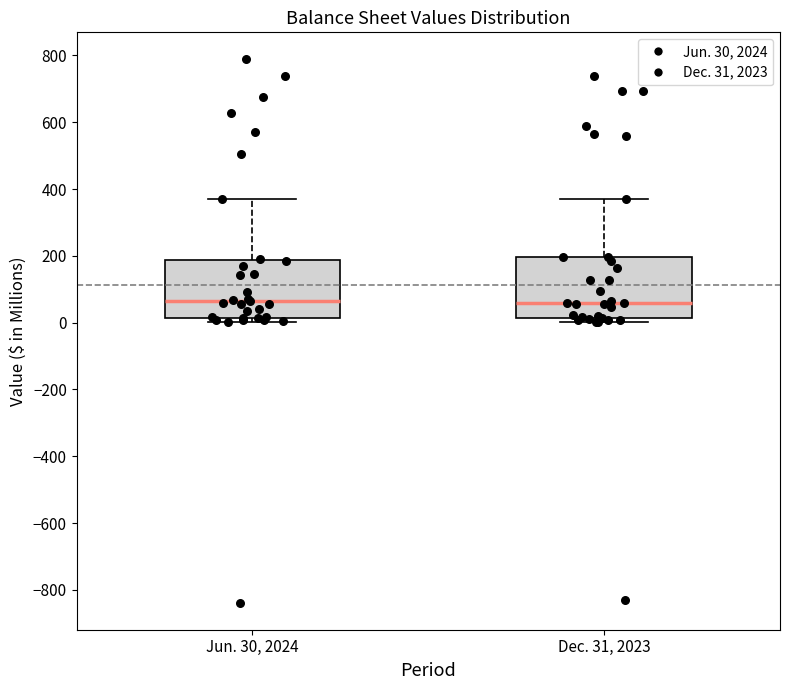

Reading left to right, transcribe this box plot: for each box, give where its median line is, the range the box spans, and where its two whiskers end, as read against the y-axis. The values are not printed on the chart, so give them approximately, as read against the axis.

Jun. 30, 2024: median 60, box 20 to 180, whiskers 0 to 360
Dec. 31, 2023: median 60, box 20 to 200, whiskers 0 to 360